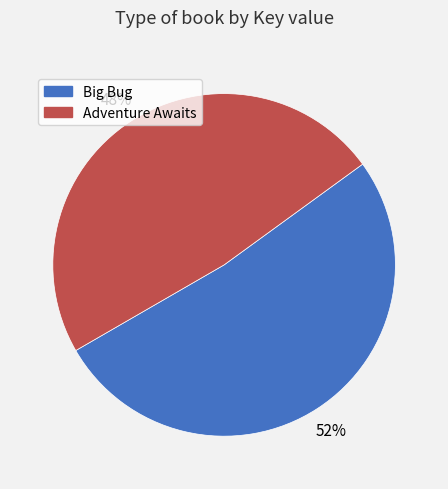

How many segments does this pie chart have?

2